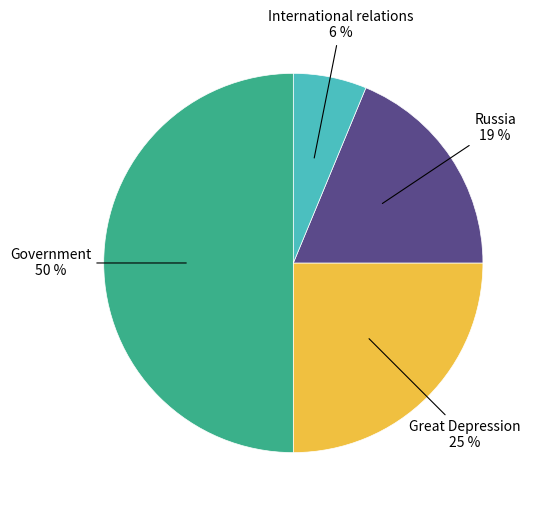

To the nearest percent, what is the average slice percentage?

25%